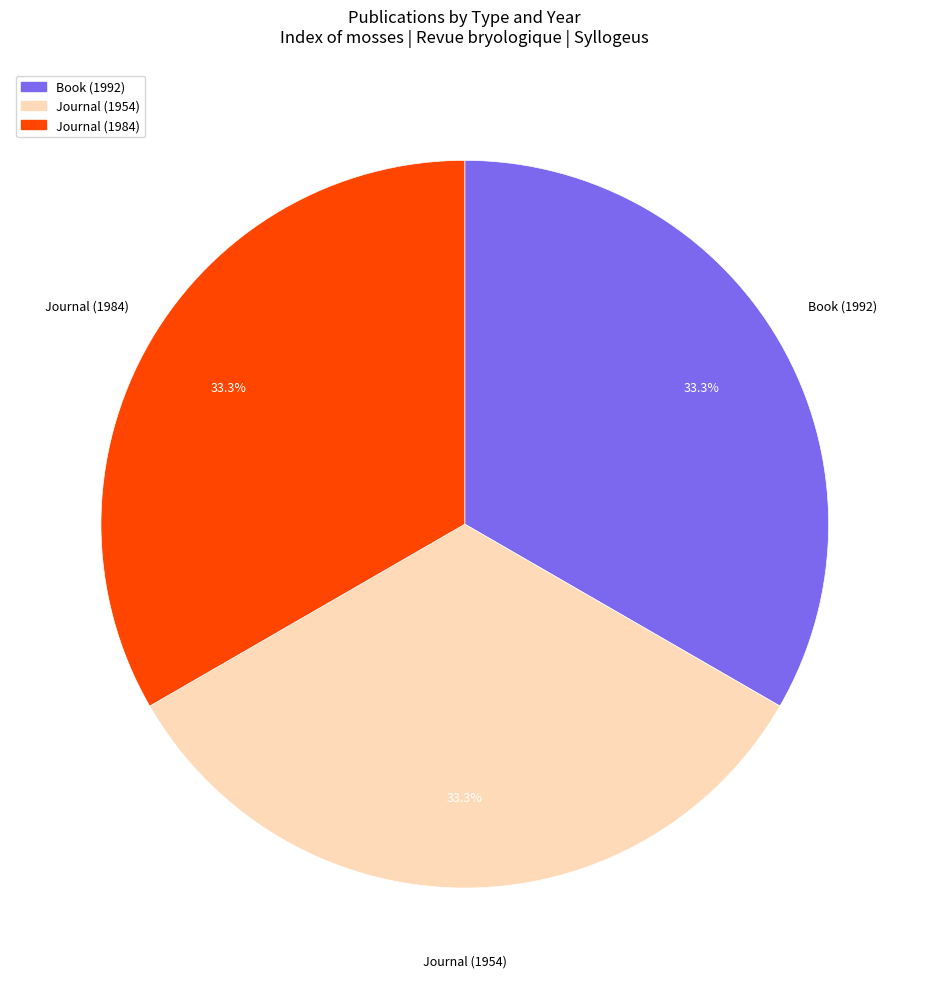

Which category has the smallest portion of the pie?

Journal (1954)